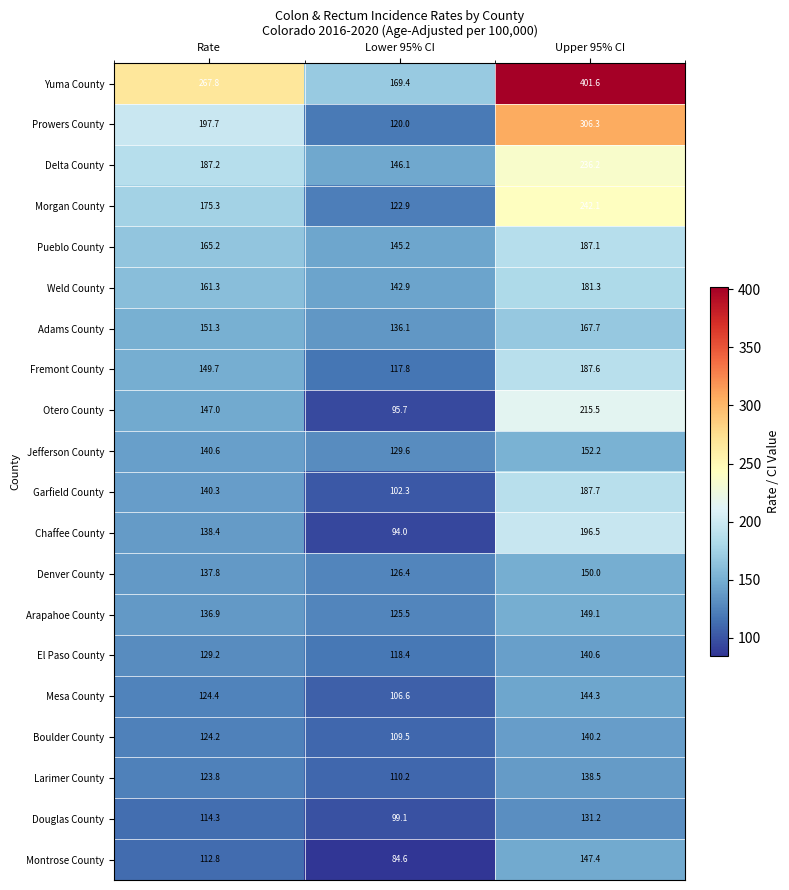

Is it true that Jefferson County equals 140.6 at Rate?

True